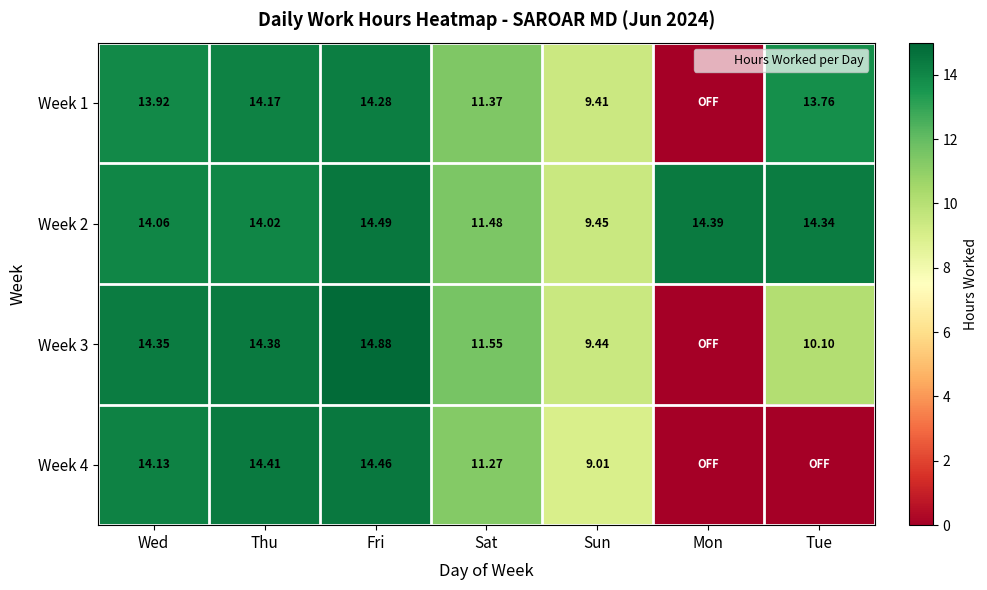

What is the difference between the maximum and minimum values in the Week 1 series?

14.3